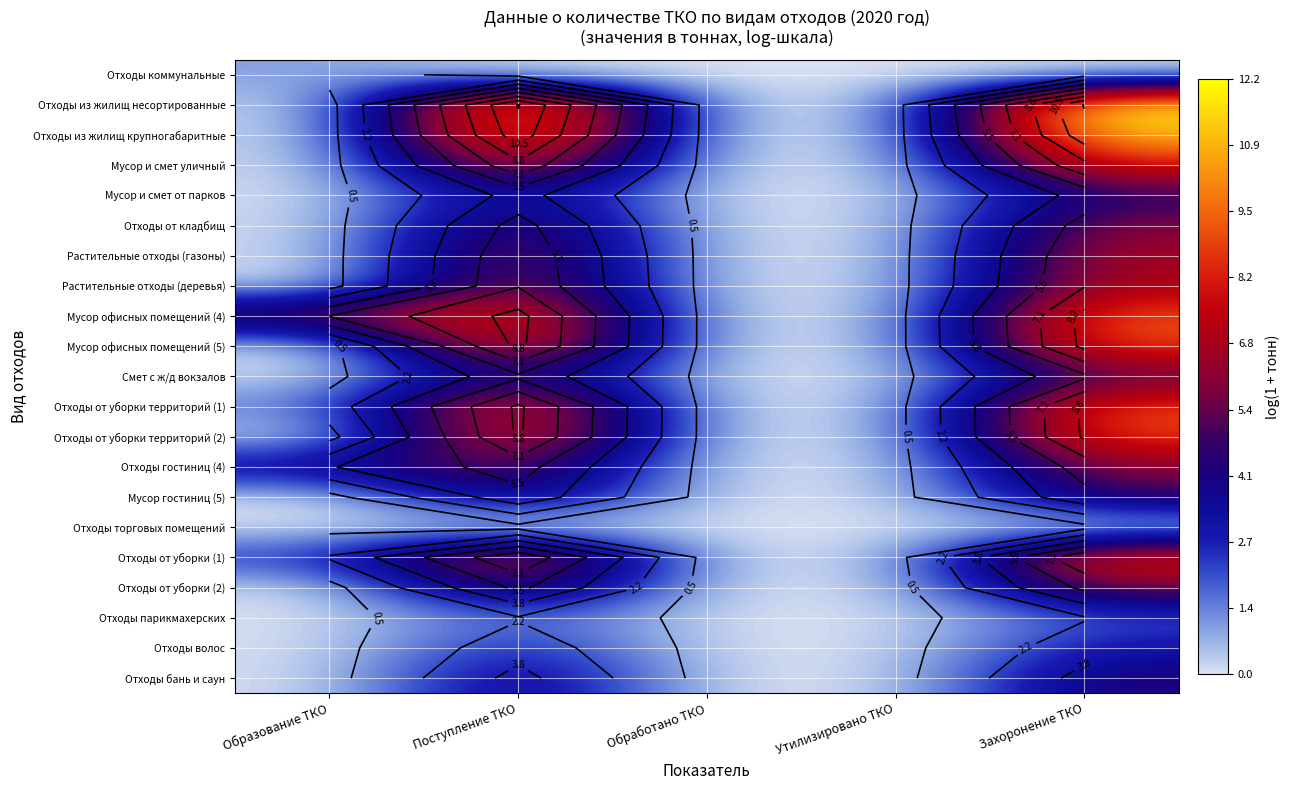

What is the difference between the Мусор гостиниц (5) values at Захоронение ТКО and Обработано ТКО?

5.0